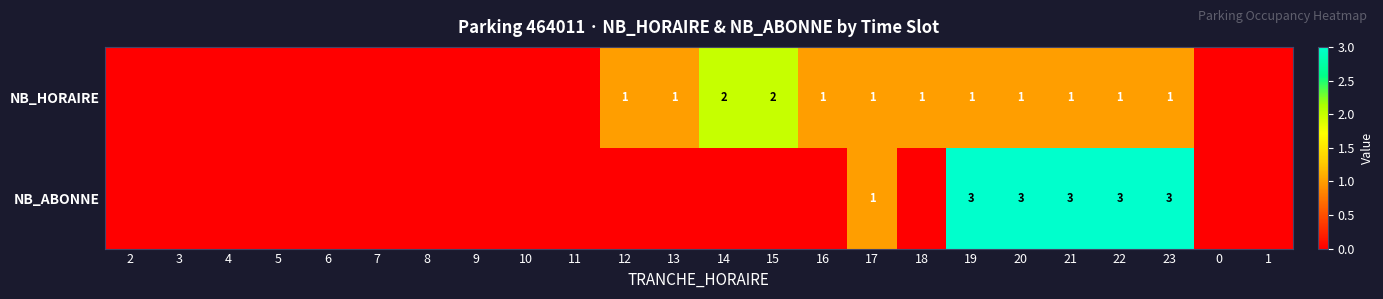

At which category does the chart reach its minimum across all series?

2